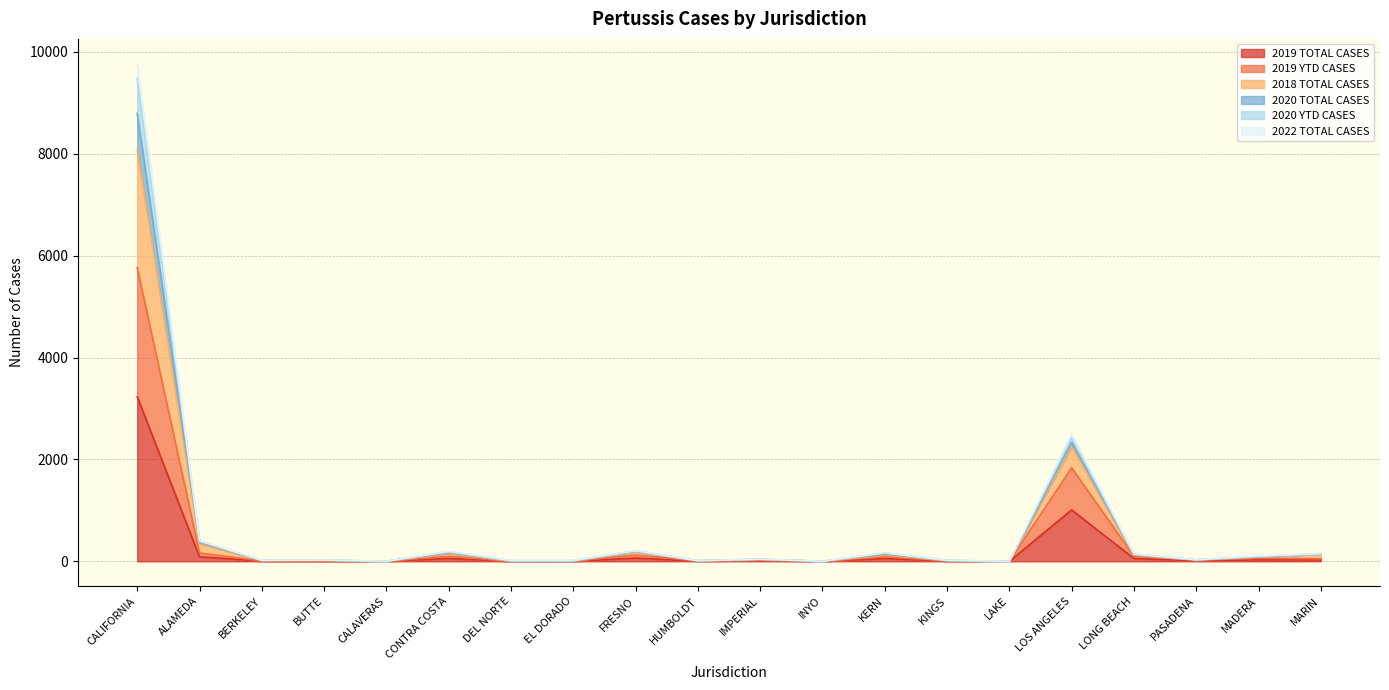

Is it true that 2019 TOTAL CASES equals 0 at INYO?

True